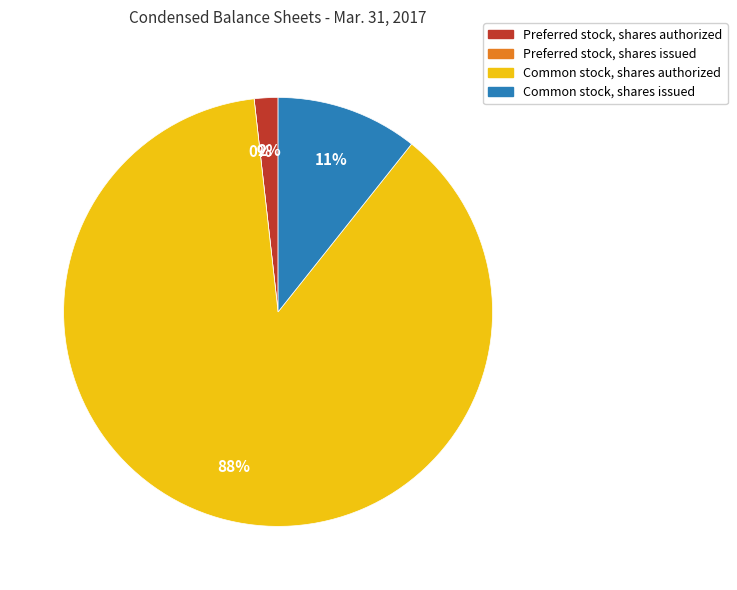

Which slice is the smallest?

Preferred stock, shares issued